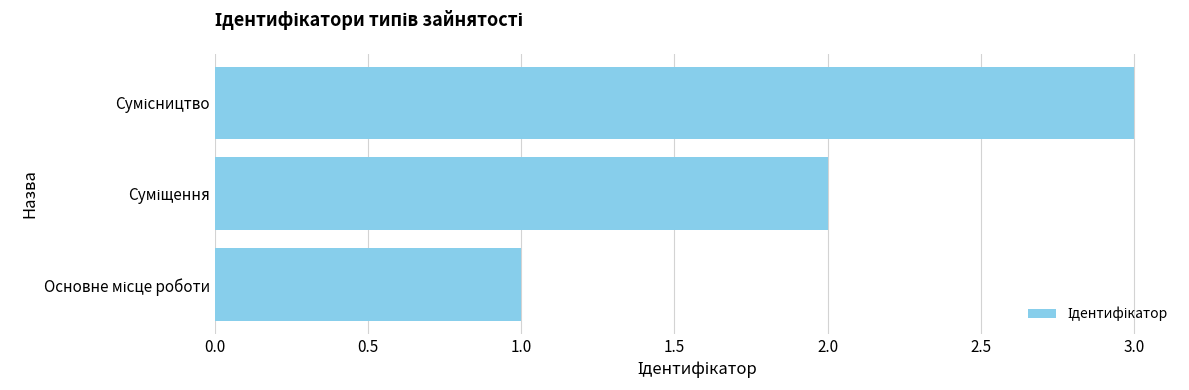

What is the maximum value shown in the chart?

3